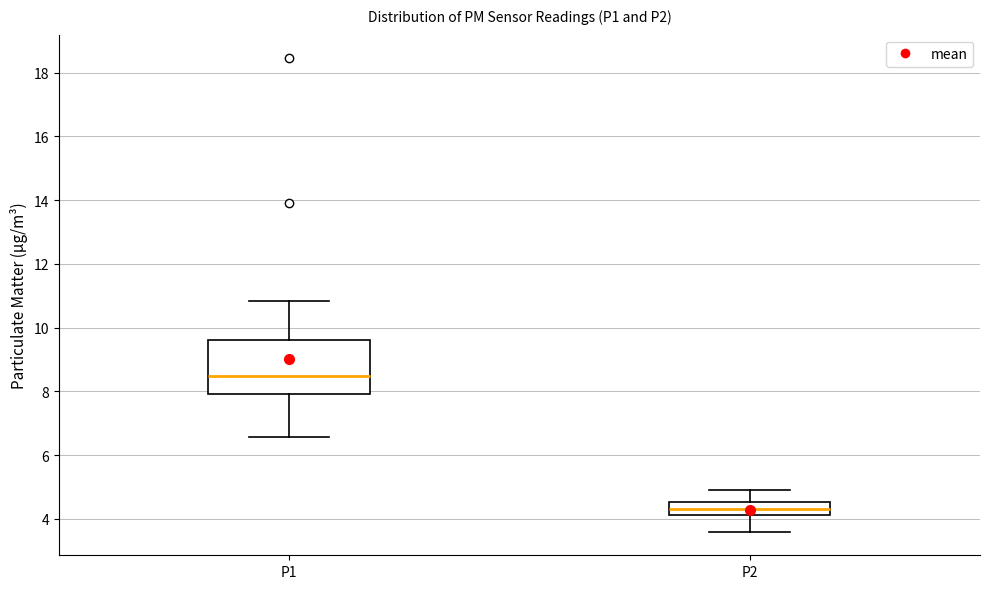

Reading left to right, read every box against the y-axis: the position of its median line, the range the box covers, and the ends of its whiskers. The values are not printed on the chart, so give them approximately, as read against the axis.

P1: median 8.4, box 8.0 to 9.6, whiskers 6.6 to 10.8
P2: median 4.4, box 4.2 to 4.6, whiskers 3.6 to 5.0